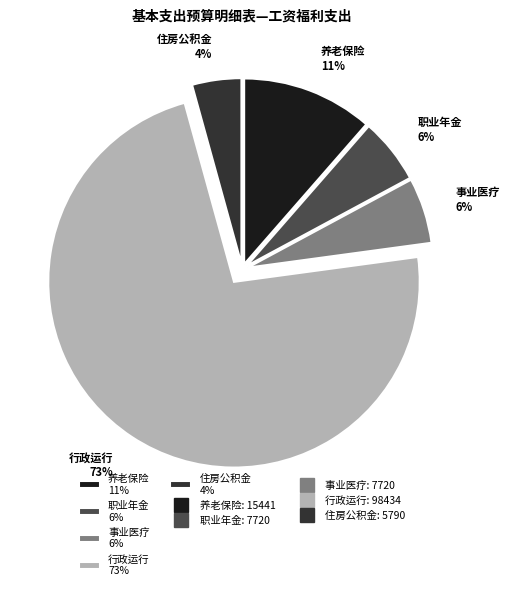

What percentage is the 职业年金 6% slice, to the nearest percent?

6%